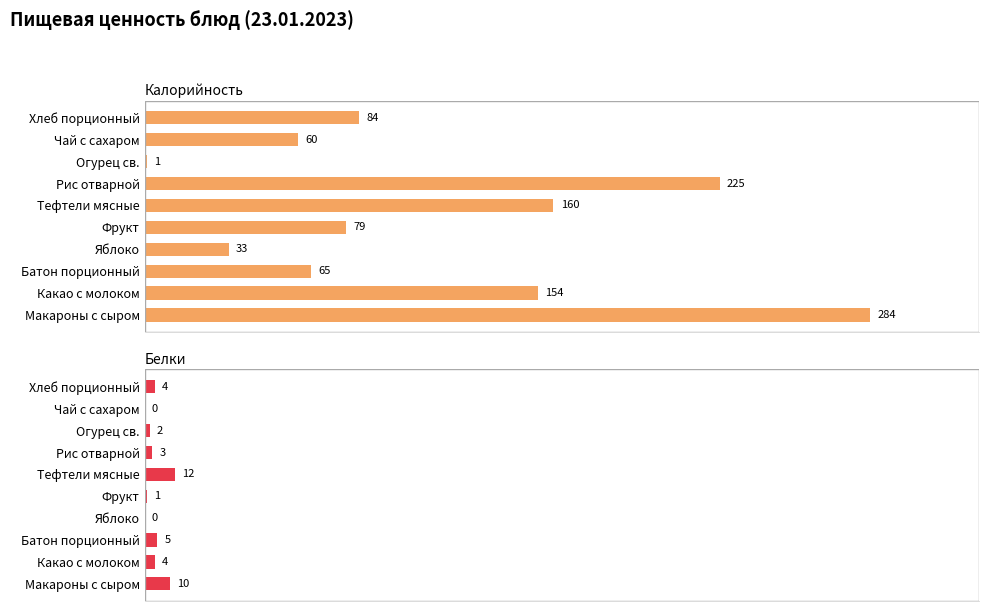

What is the sum of all Белки values?

41